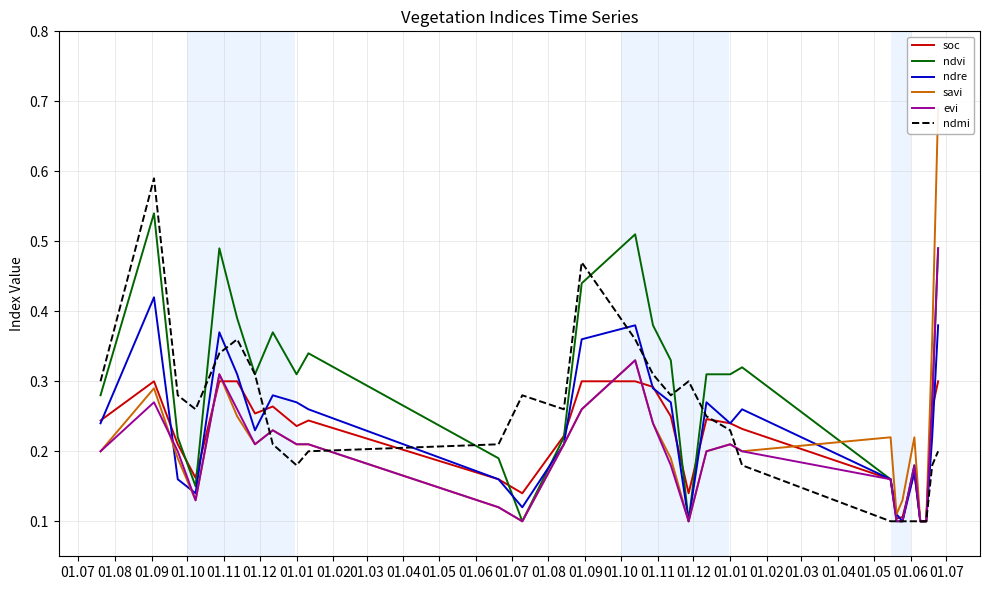

What is the sum of all evi values?

5.9